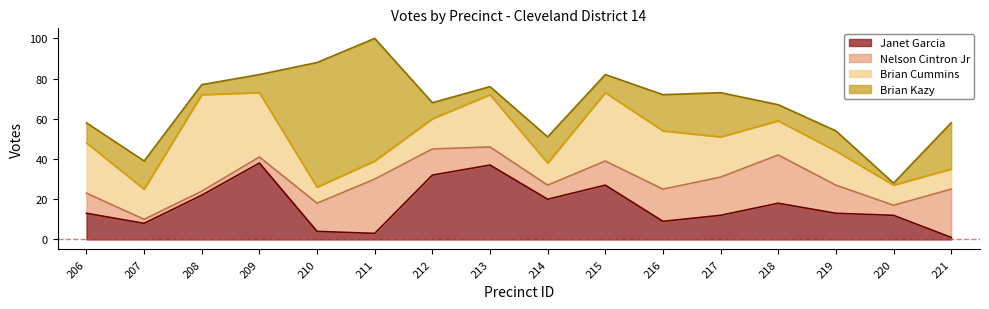

What are all the series names shown in the legend?

Janet Garcia, Nelson Cintron Jr, Brian Cummins, Brian Kazy